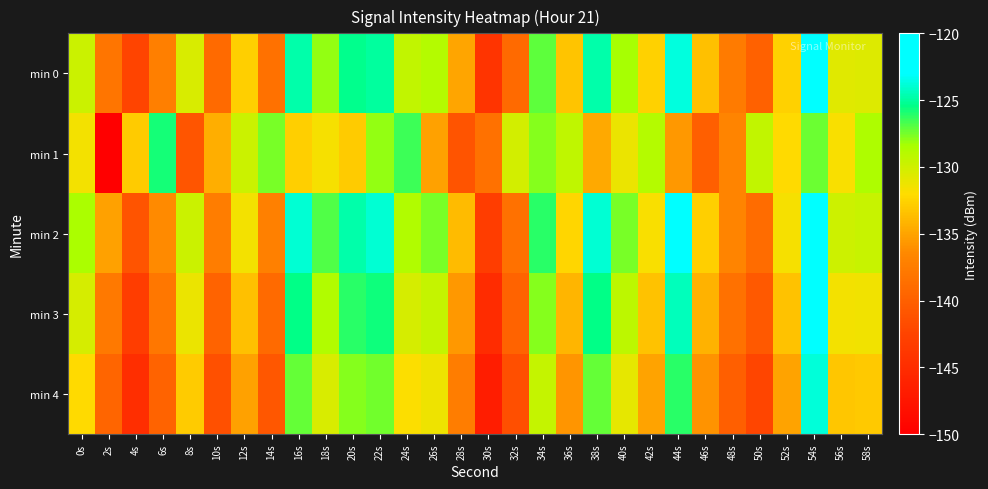

Between 10s and 26s, which series saw the biggest shift?

min 0